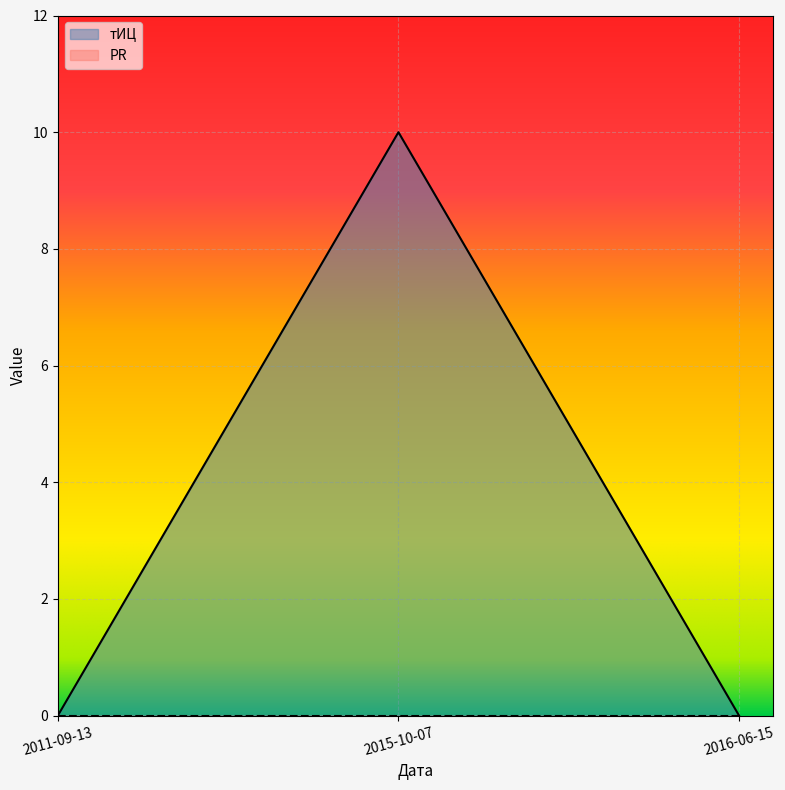

What is the label of the 2nd point from the left?

2015-10-07